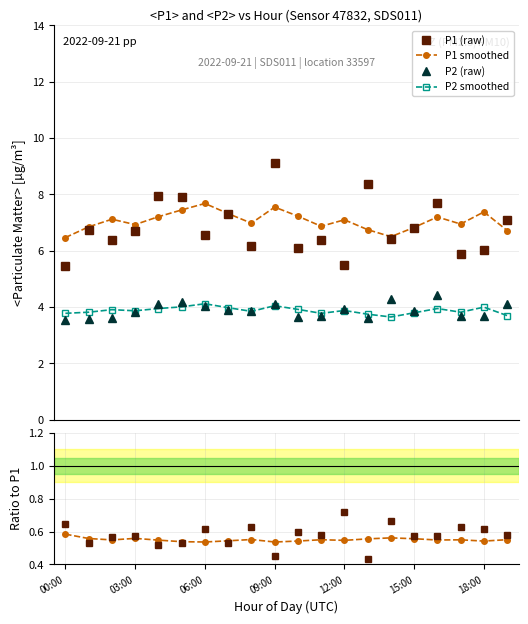

True or false: P1 (raw) and P2 smoothed intersect in this chart.

False